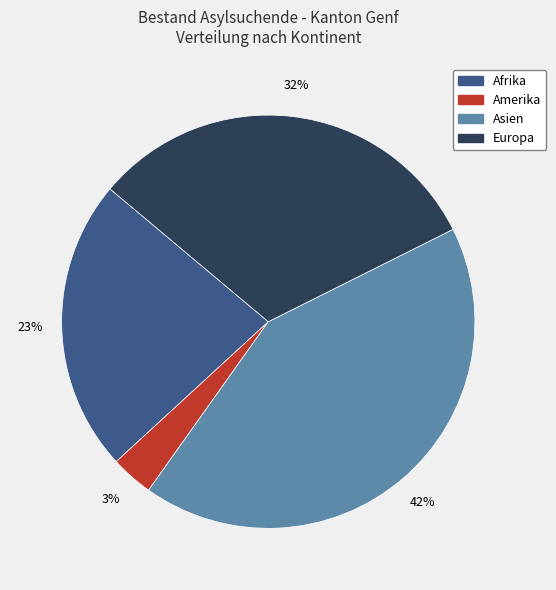

To the nearest percent, what is the difference between the largest and smallest slice percentages?

39%